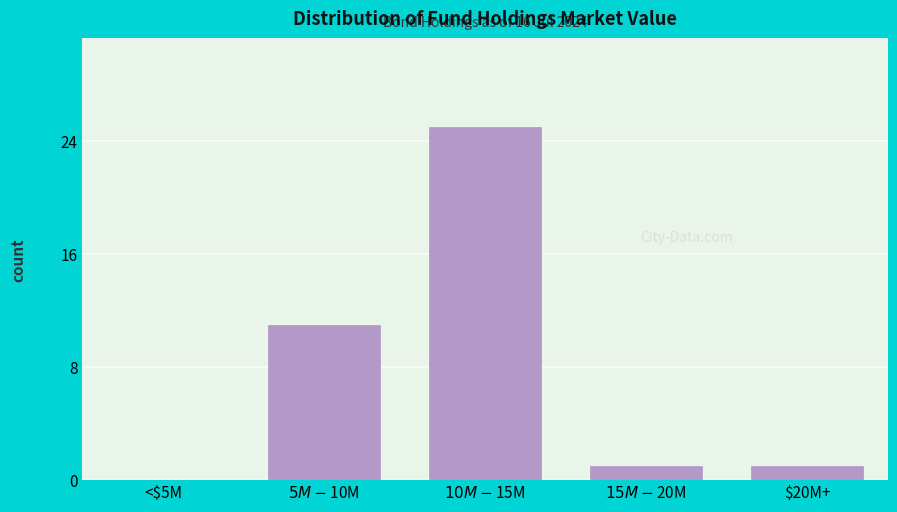

Is it true that the value at <$5M is 0?

True